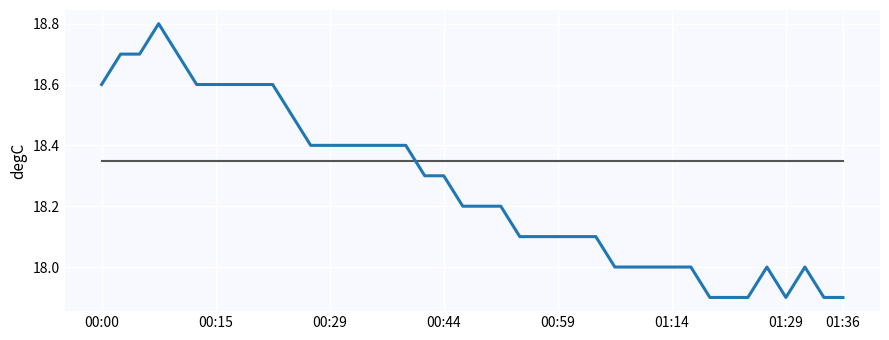

What is the smallest value displayed?

17.9